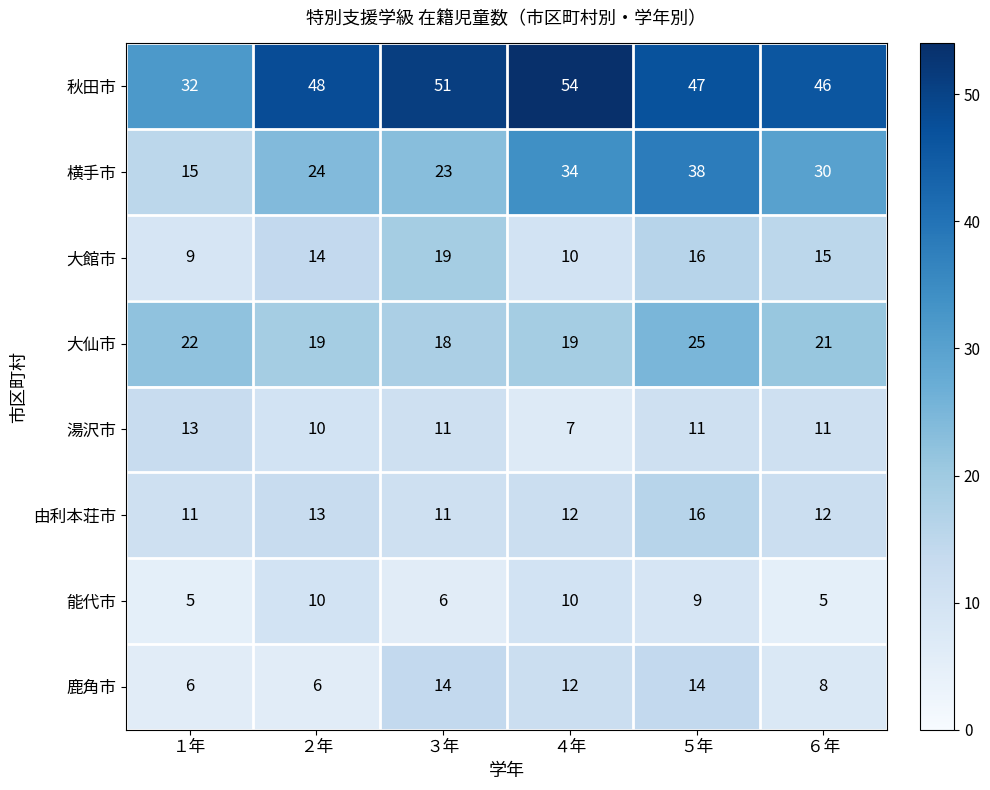

Where does the 鹿角市 series first go above 12?

３年